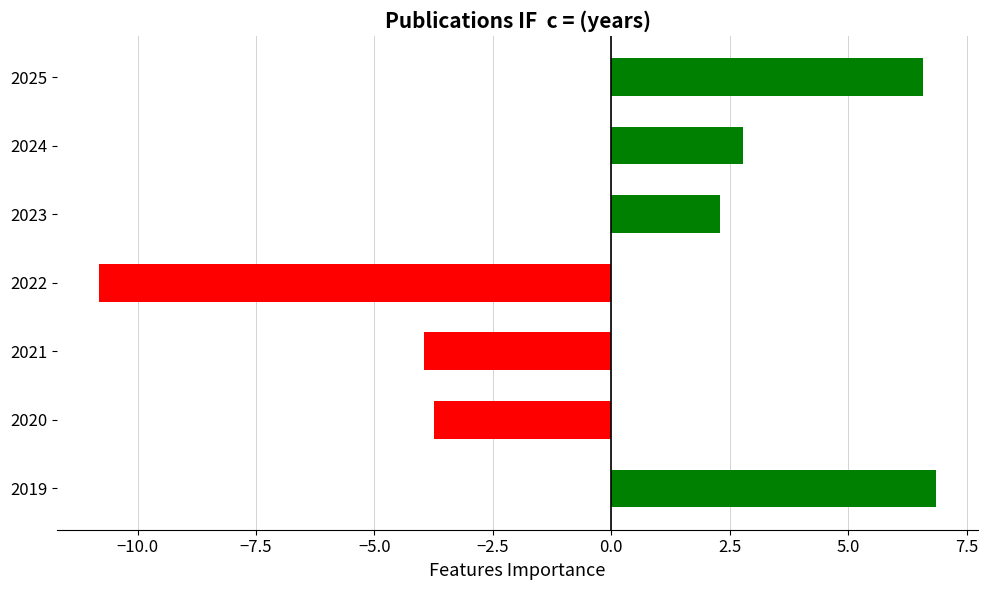

What is the difference between the maximum and second lowest values?

10.8